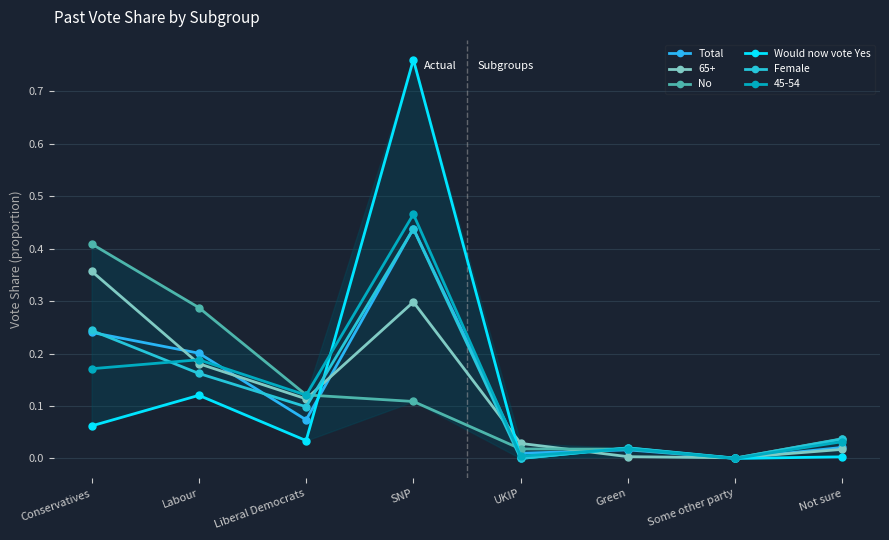

The Total series shows 0.0 at Labour. True or false?

False